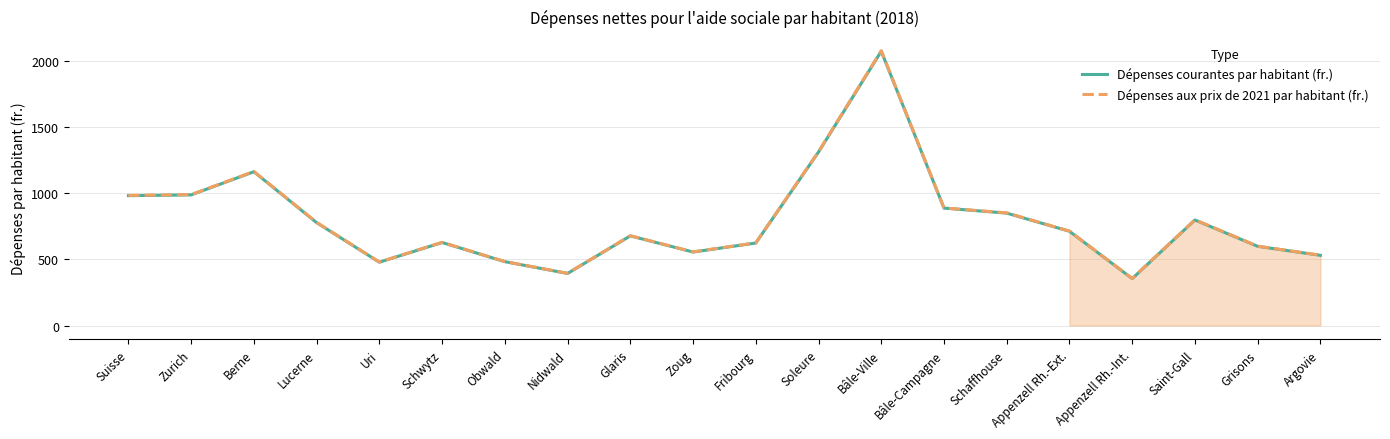

How many interior local valleys does the Dépenses aux prix de 2021 par habitant (fr.) series have?

4